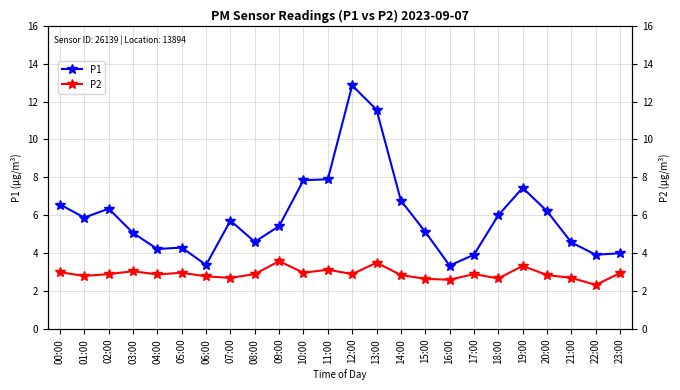

What are all the series names shown in the legend?

P1, P2